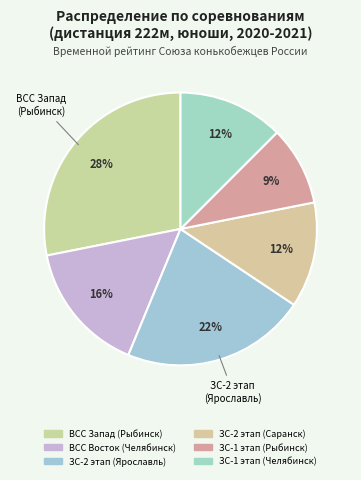

How many slices are in this pie chart?

6